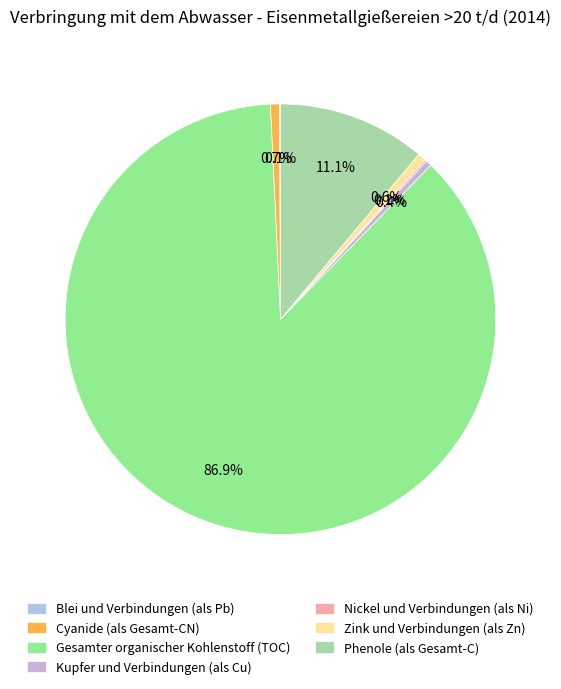

True or false: Phenole (als Gesamt-C) accounts for 1% of the total.

False